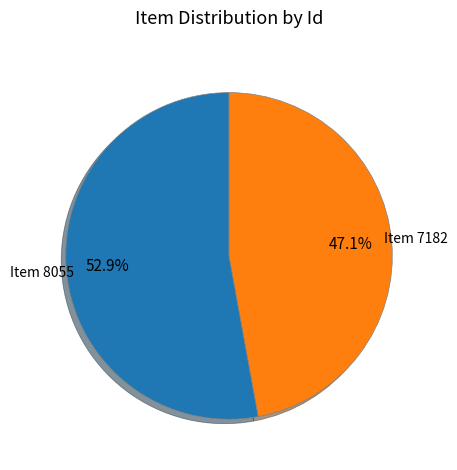

To the nearest percent, what is the difference between the largest and smallest slice percentages?

6%